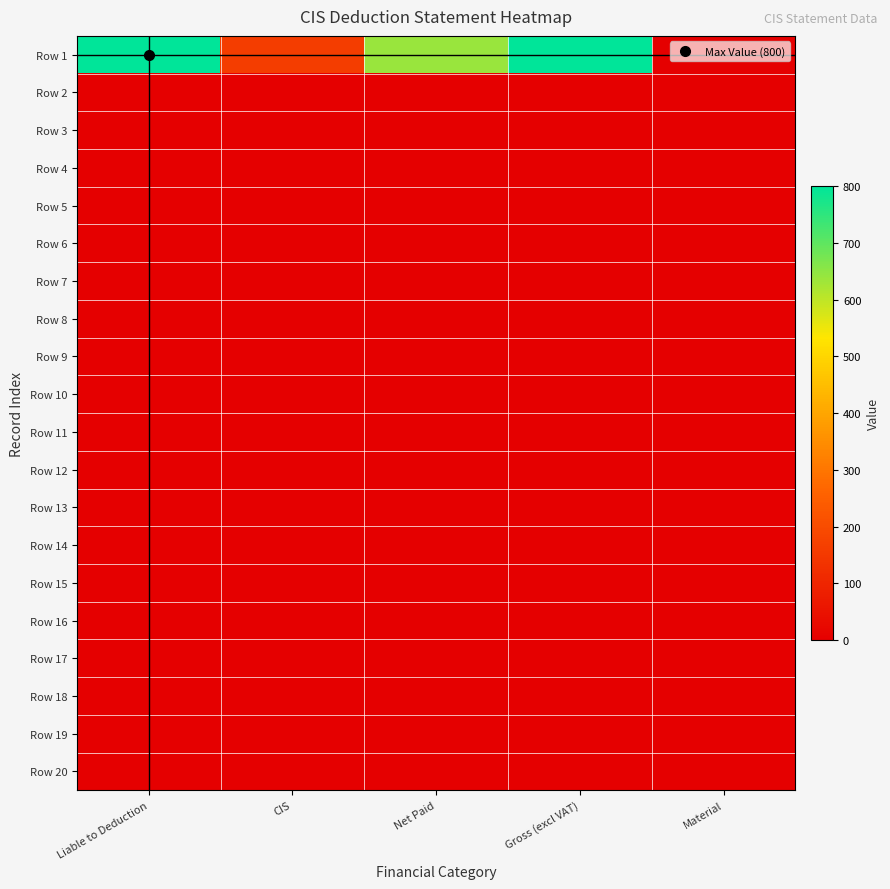

Rank the series by their maximum value, from lowest to highest.

Row 2, Row 3, Row 4, Row 5, Row 6, Row 7, Row 8, Row 9, Row 10, Row 11, Row 12, Row 13, Row 14, Row 15, Row 16, Row 17, Row 18, Row 19, Row 20, Row 1